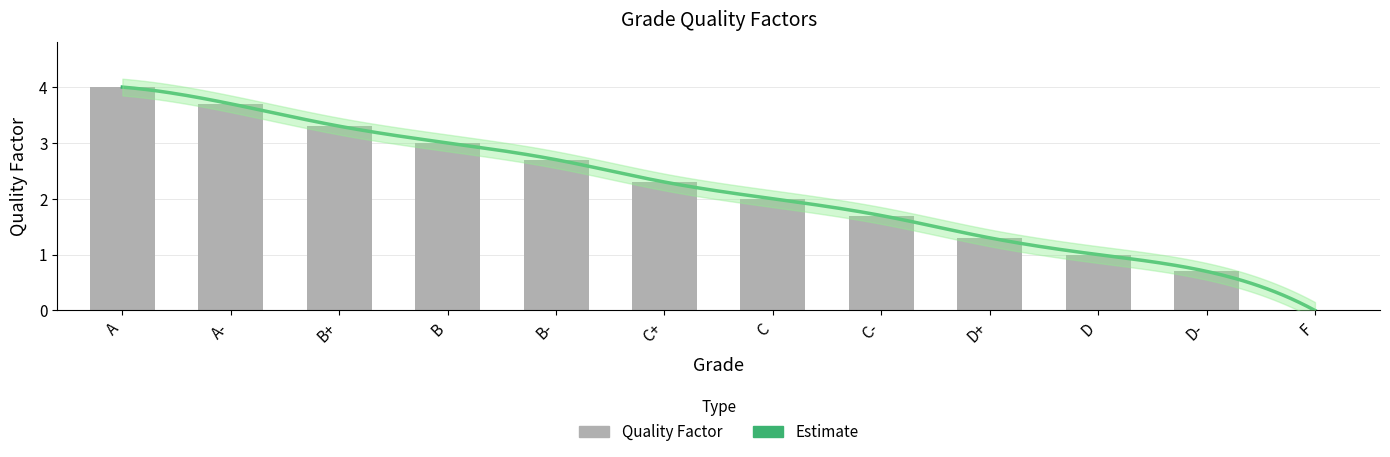

Rank the categories by value from highest to lowest.

A, A-, B+, B, B-, C+, C, C-, D+, D, D-, F